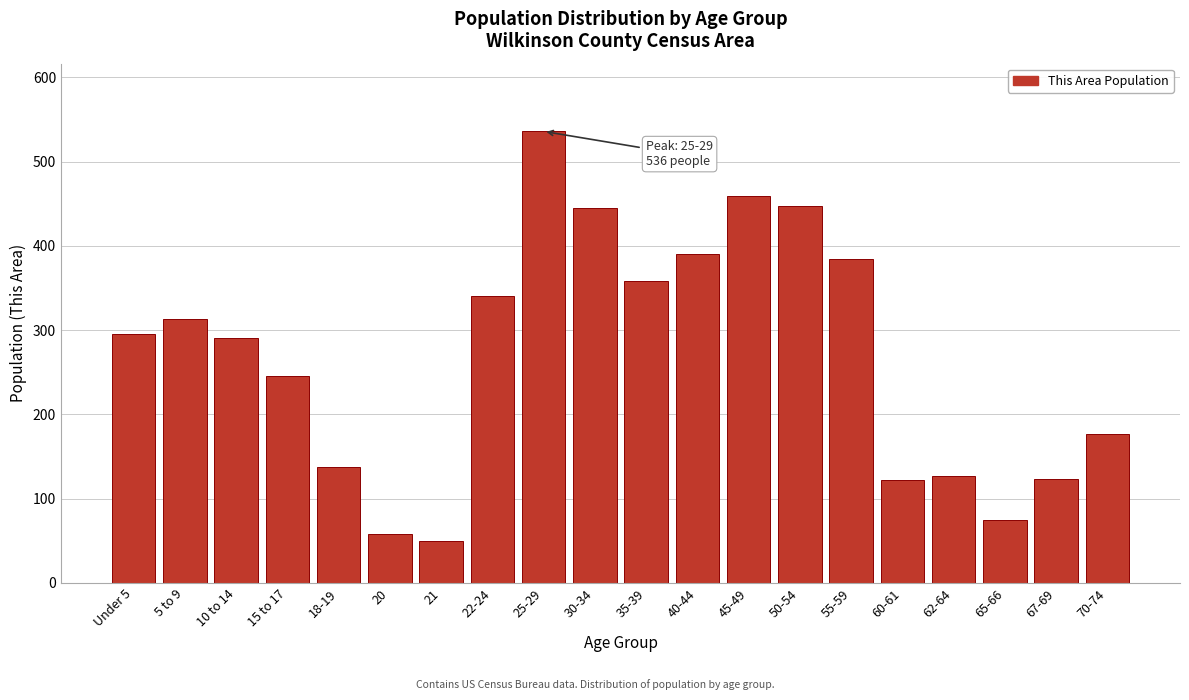

The chart shows a value of 75 at 65-66. True or false?

True